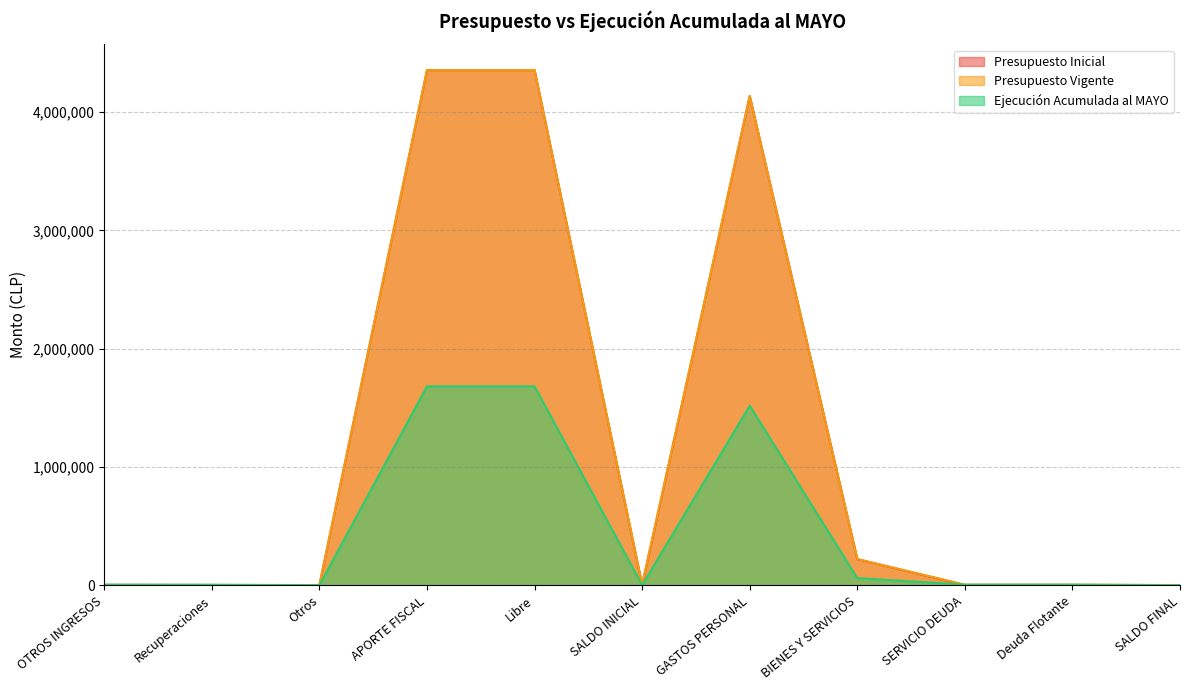

Which series ends up on top after the final intersection of Ejecución Acumulada al MAYO and Presupuesto Vigente?

Presupuesto Vigente